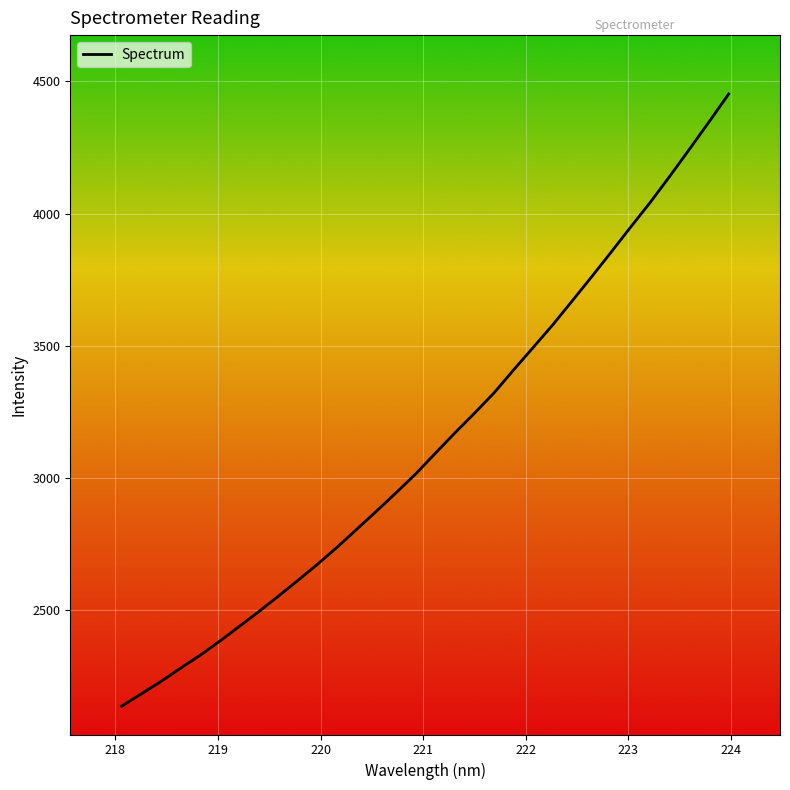

What is the greatest value displayed?

4452.6